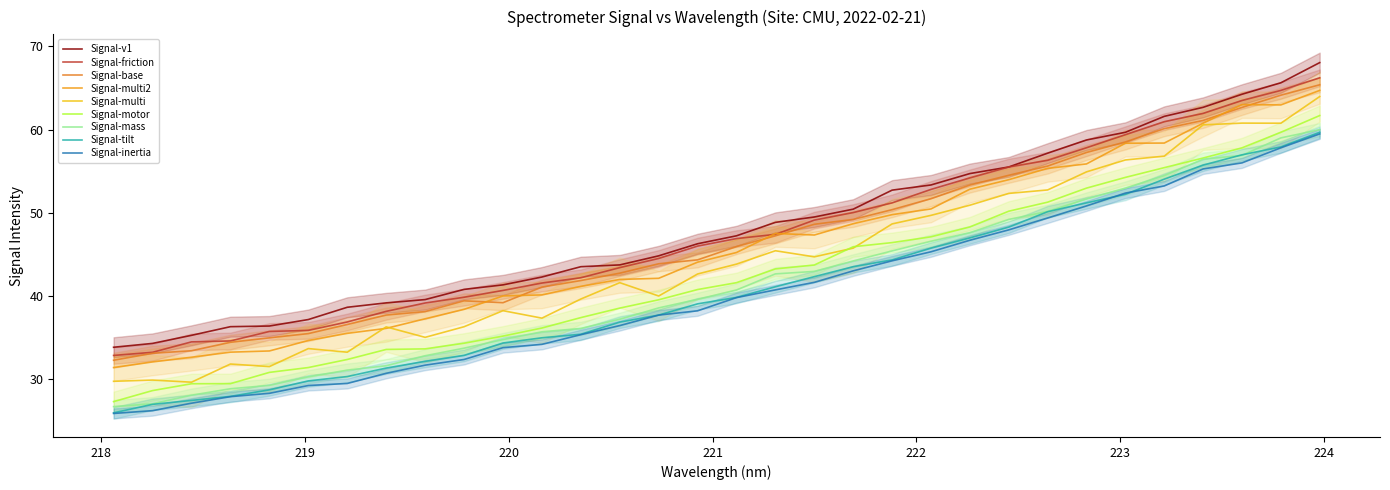

The value at 218.6332 is 18.4. True or false?

False